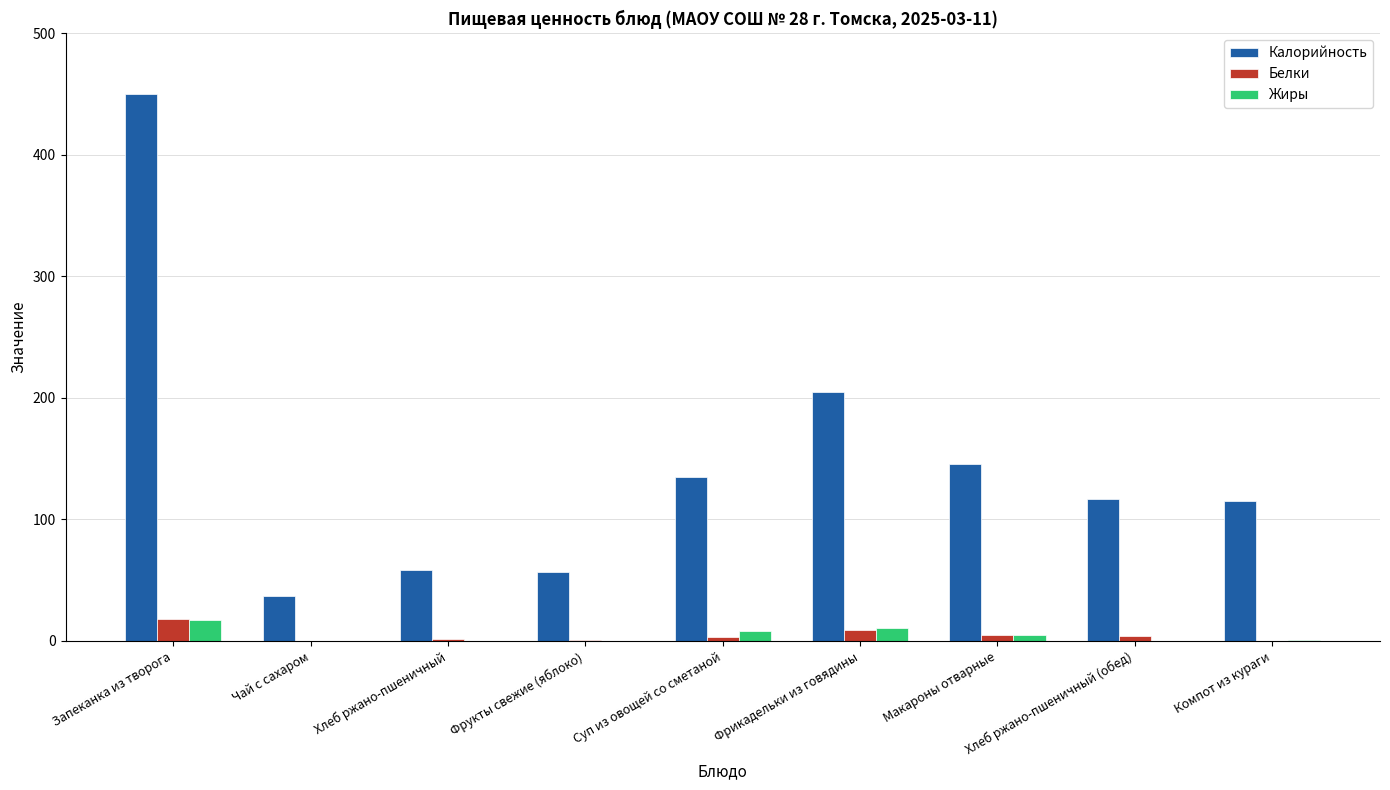

Which label corresponds to the largest value in the chart?

Запеканка из творога